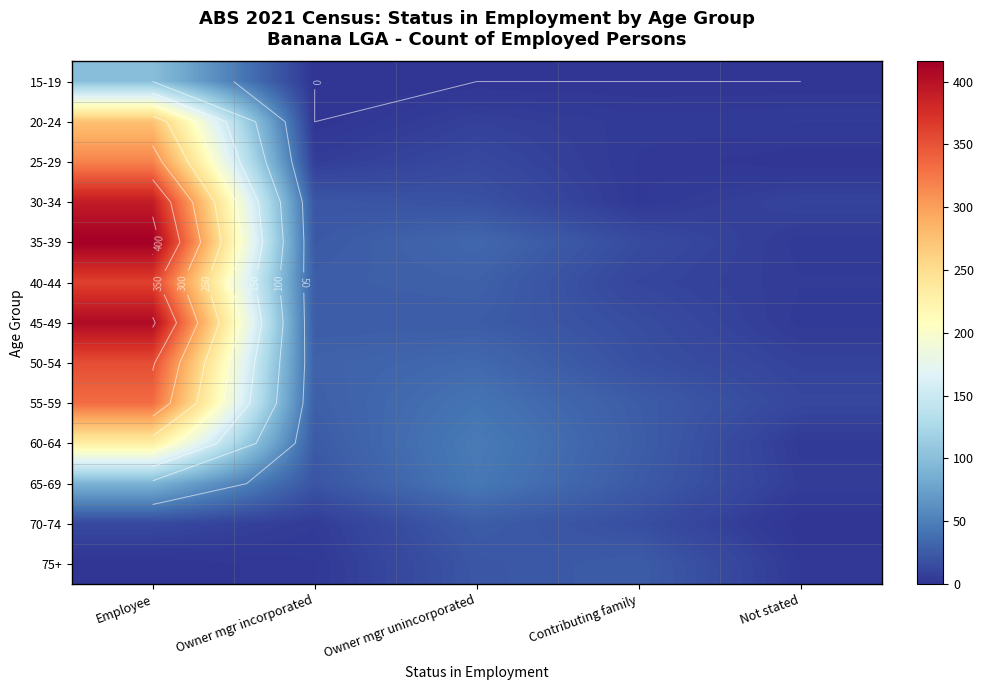

Between Contributing family and Owner mgr unincorporated, which is larger?

Contributing family